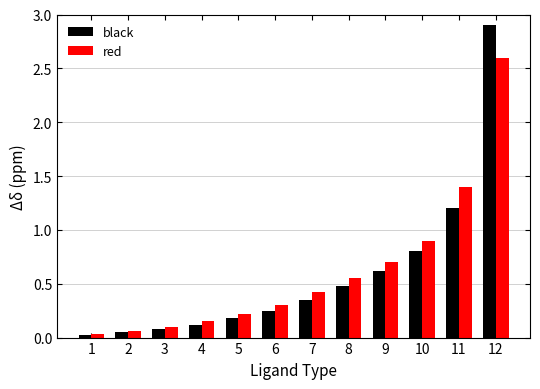

True or false: black has a value of 1.1 at 9.

False